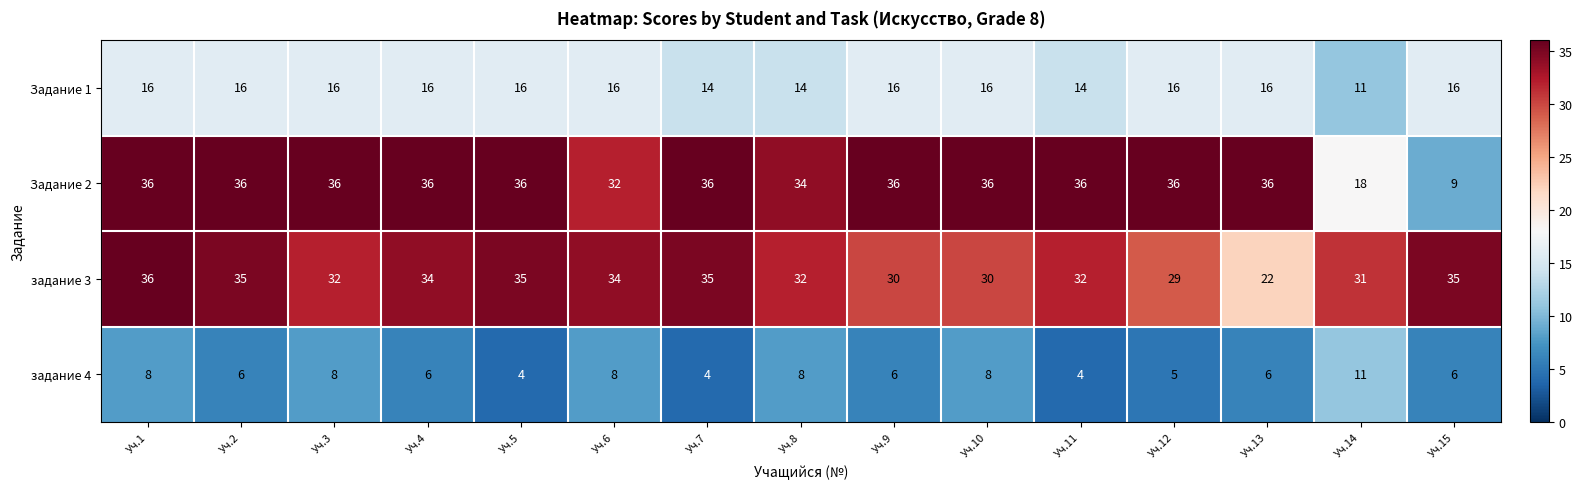

What is the greatest value displayed?

36